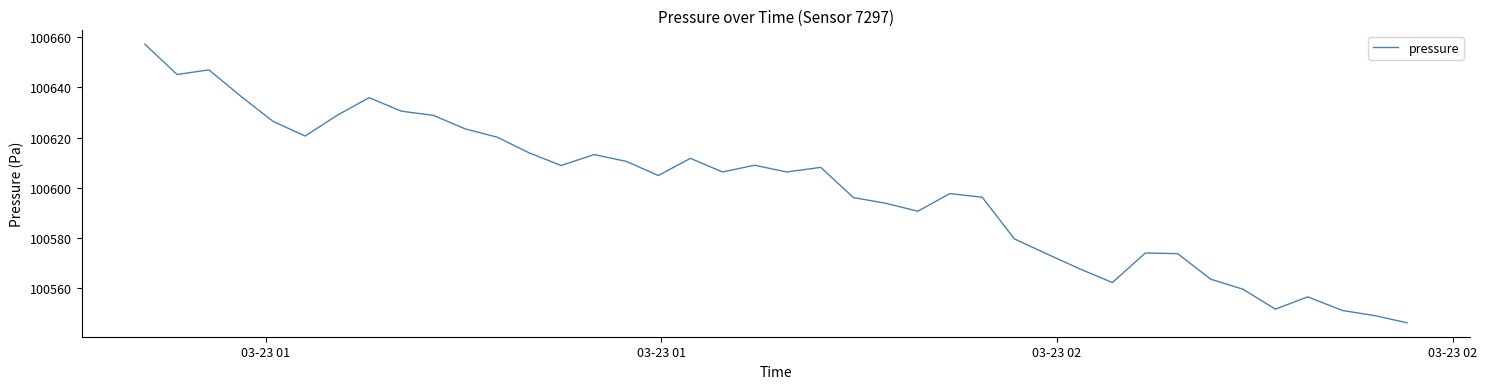

What is the maximum value shown in the chart?

100657.2